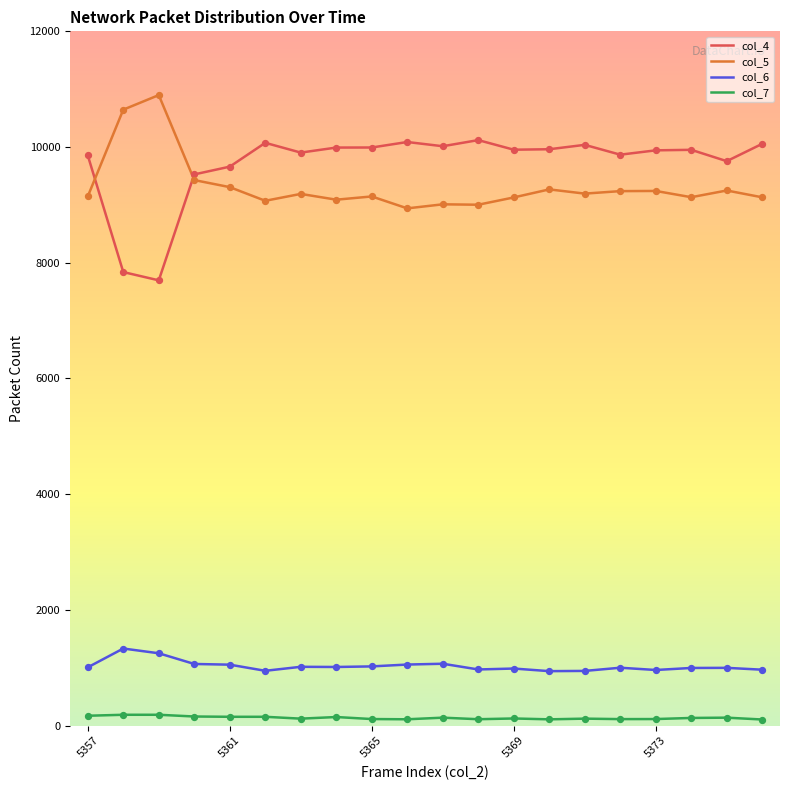

What are all the series names shown in the legend?

col_4, col_5, col_6, col_7